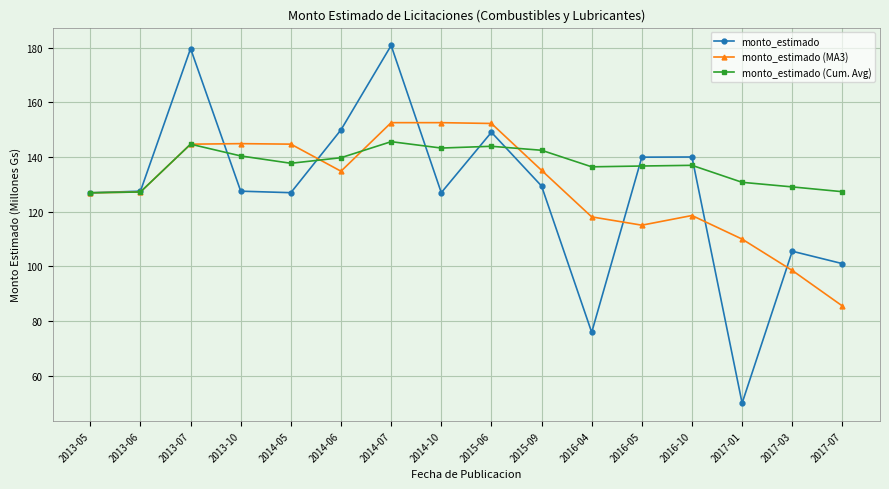

True or false: monto_estimado has a value of 108.3 at 2014-07.

False